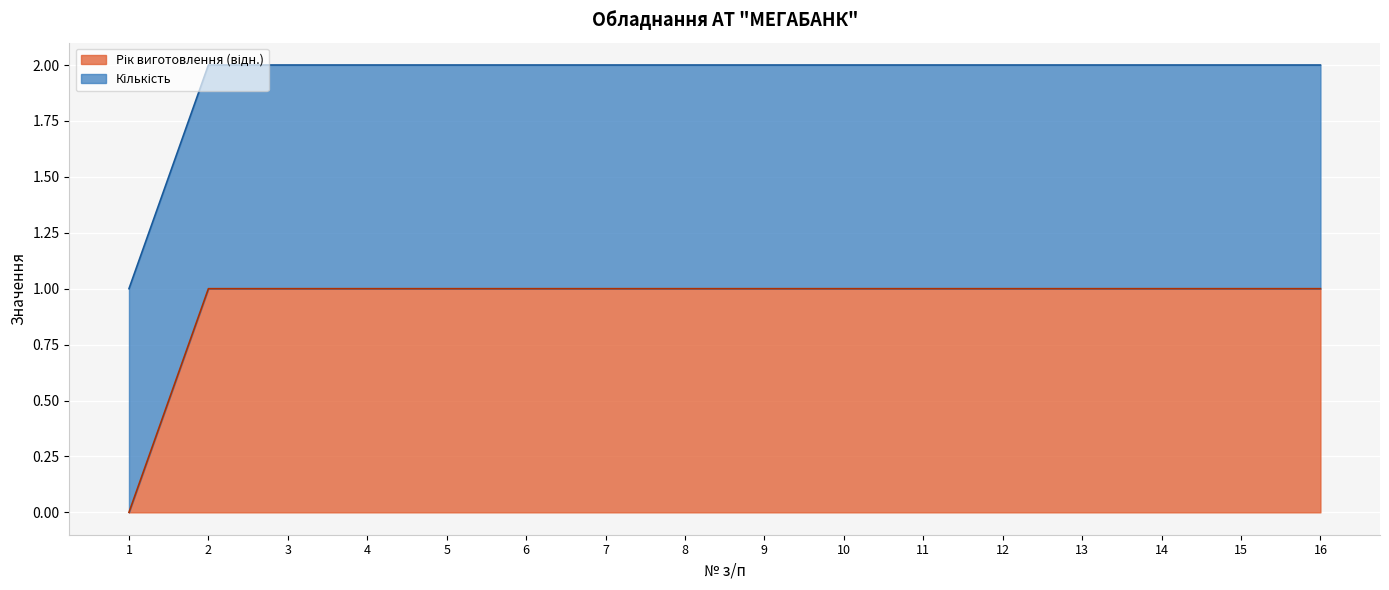

The chart shows a value of 0 at 8. True or false?

False